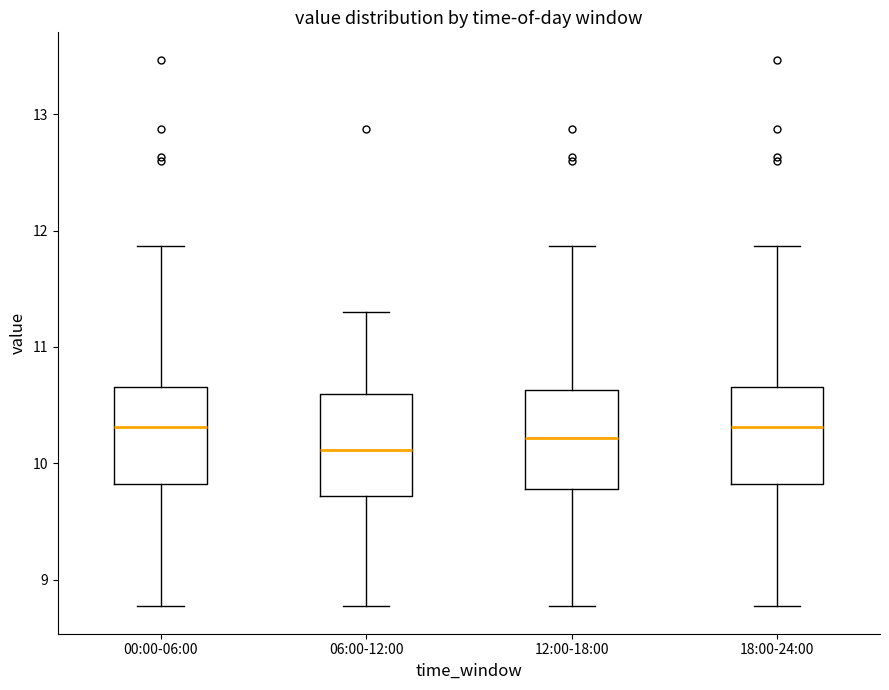

Where does the median line of the box for 06:00-12:00 sit on the y-axis? The values are not printed on the chart, so give them approximately, as read against the axis.

10.1